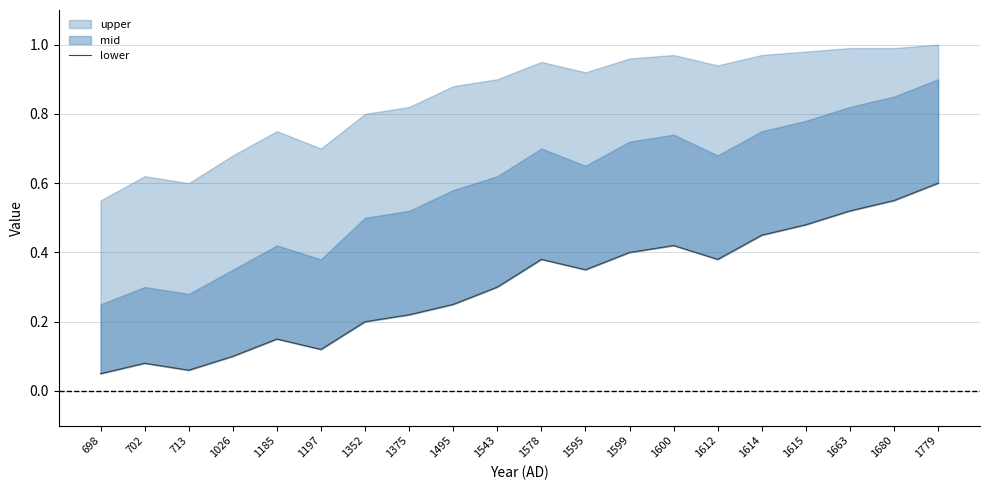

At which category does the data reach its first local valley?

713